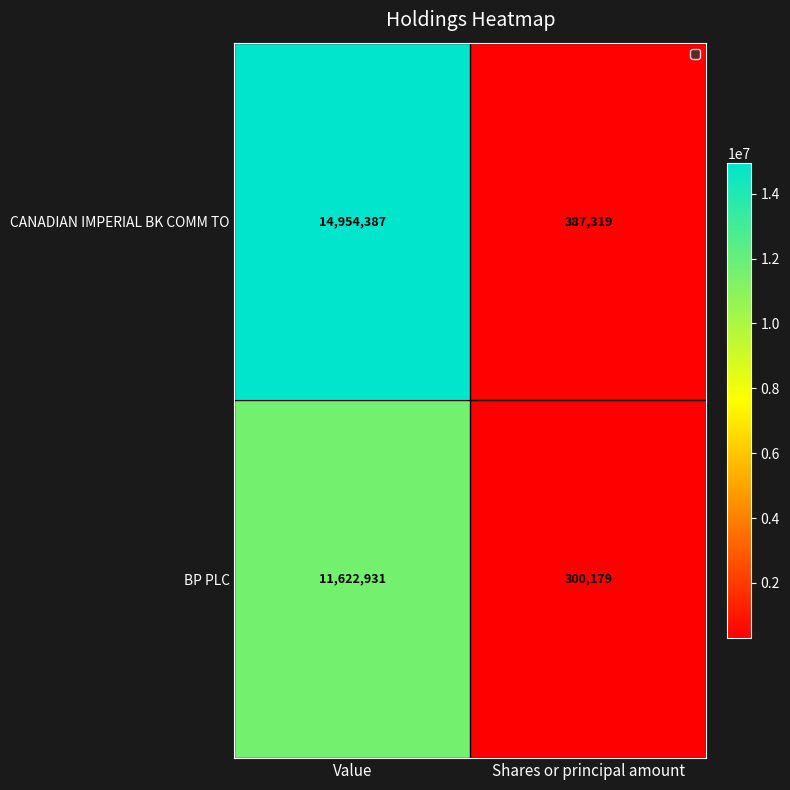

Reading right to left, list all the values displayed in this chart.

CANADIAN IMPERIAL BK COMM TO: 387319	14954387
BP PLC: 300179	11622931